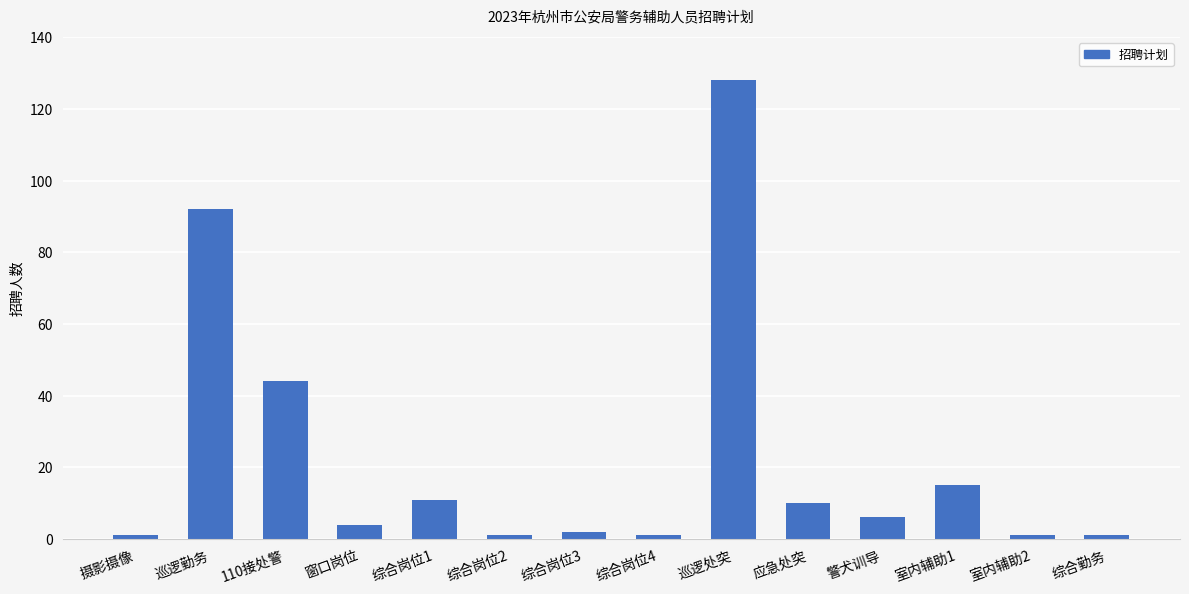

What is the ratio of the value at 综合岗位1 to the value at 应急处突?

1.1